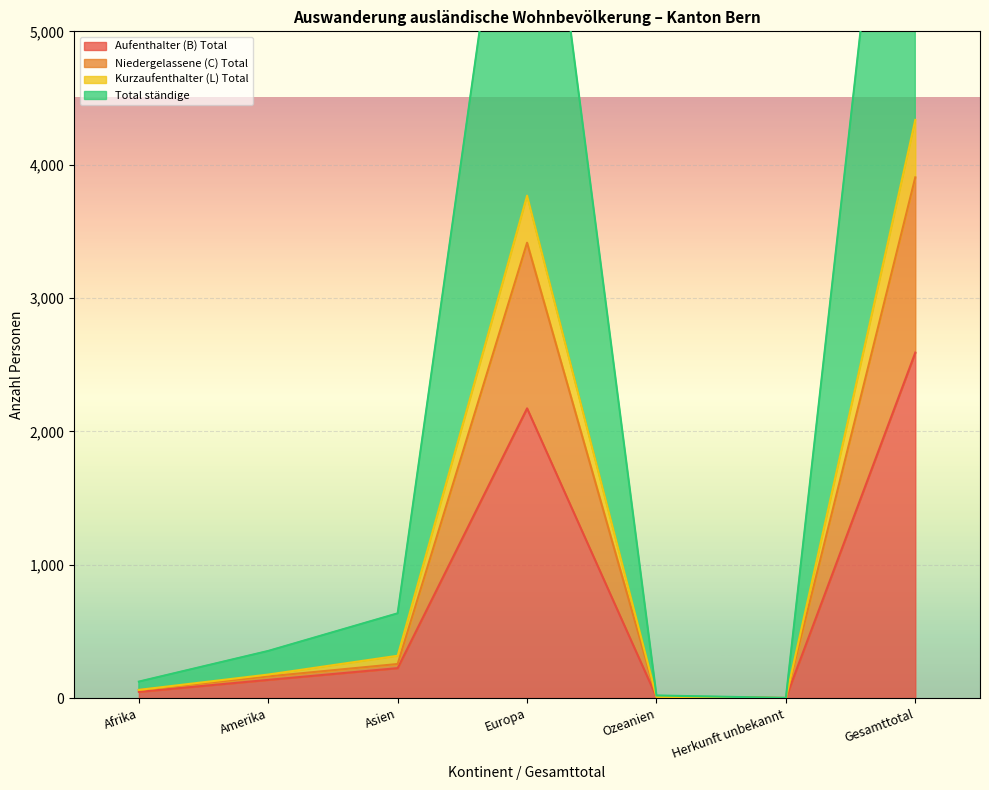

Is the value of Total ständige at Asien greater than the value of Niedergelassene (C) Total at Herkunft unbekannt?

Yes